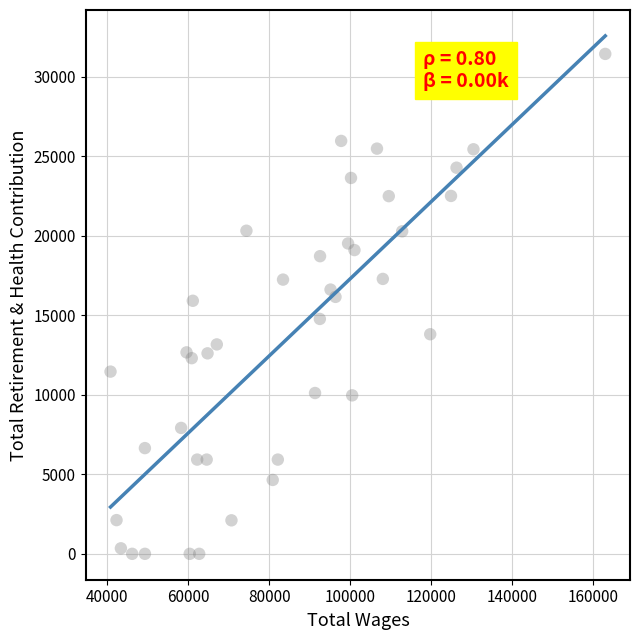

What is the range of X values (max minus min)?

122162